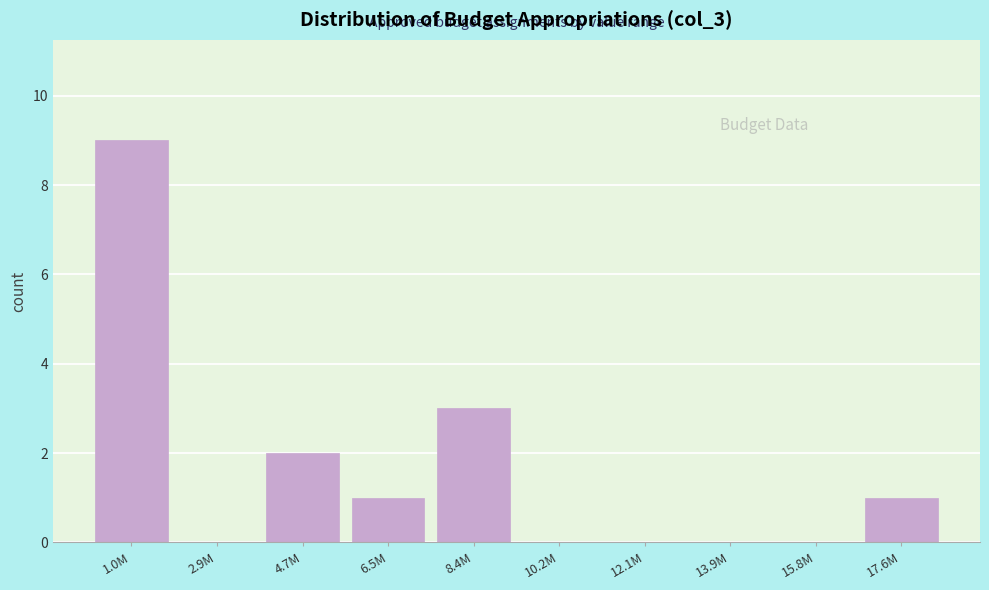

Reading right to left, list all the values displayed in this chart.

17.6M=1	15.8M=0	13.9M=0	12.1M=0	10.2M=0	8.4M=3	6.5M=1	4.7M=2	2.9M=0	1.0M=9